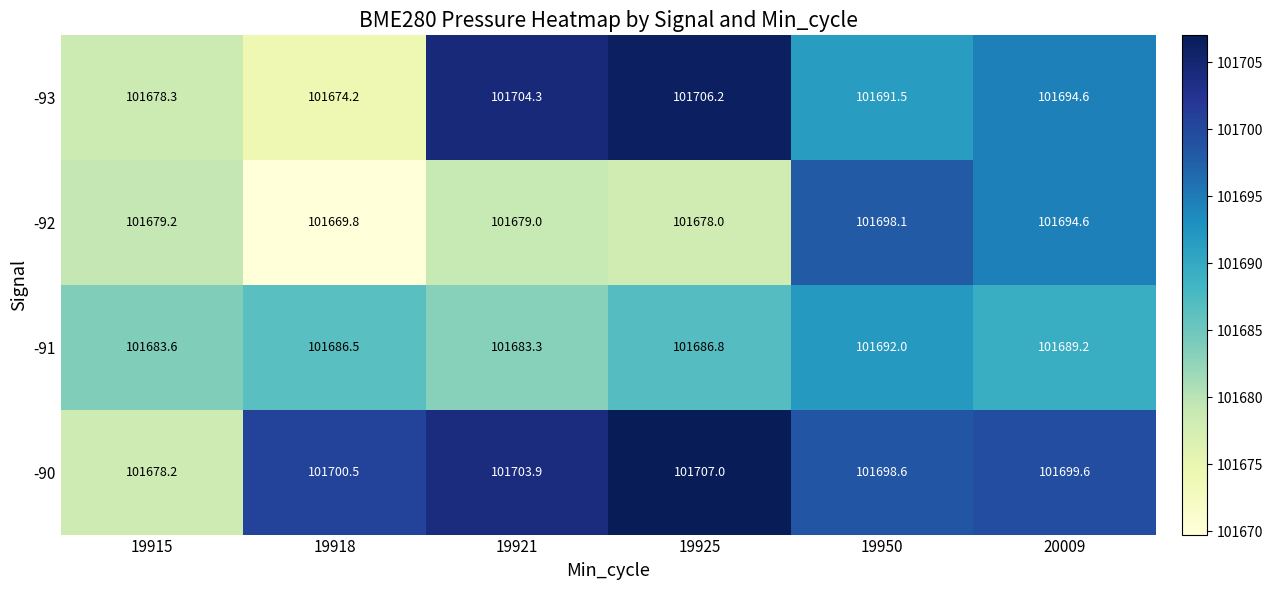

List the series in order of their peak value, lowest first.

-91, -92, -93, -90